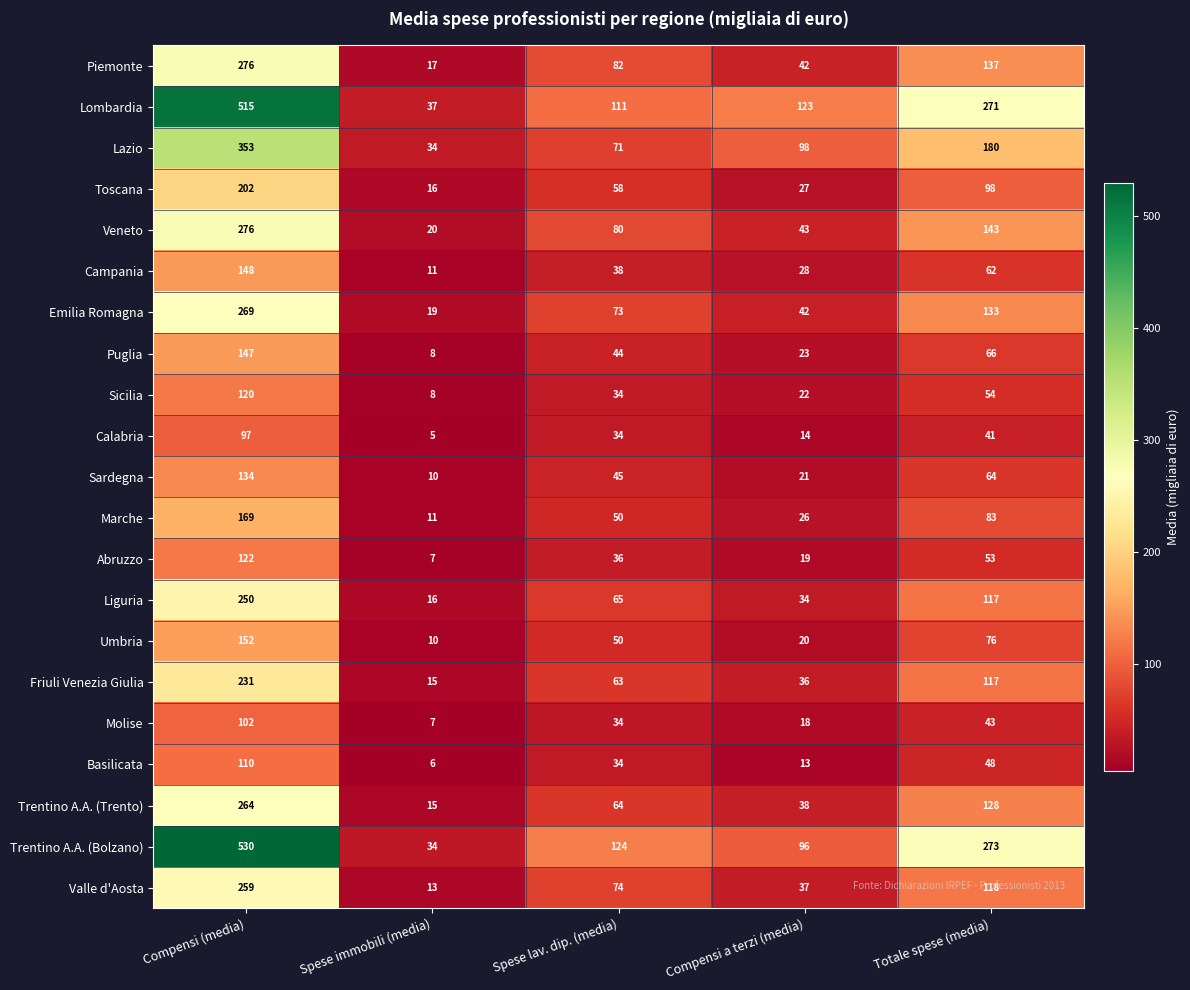

What is the approximate value of Trentino A.A. (Bolzano) at Compensi (media), to the nearest 10?

530